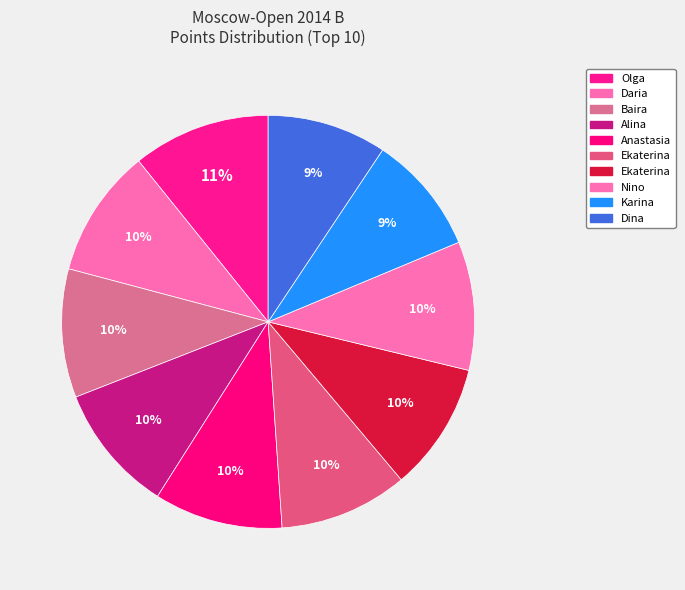

Is there any slice that represents more than half of the pie?

No